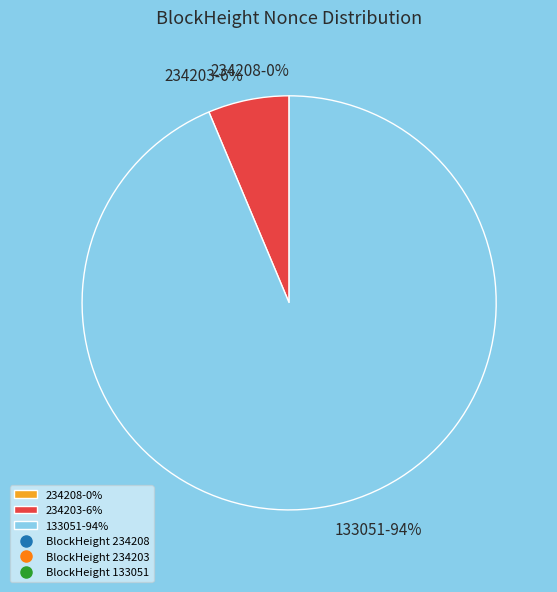

True or false: 133051-94% accounts for 94% of the total.

True